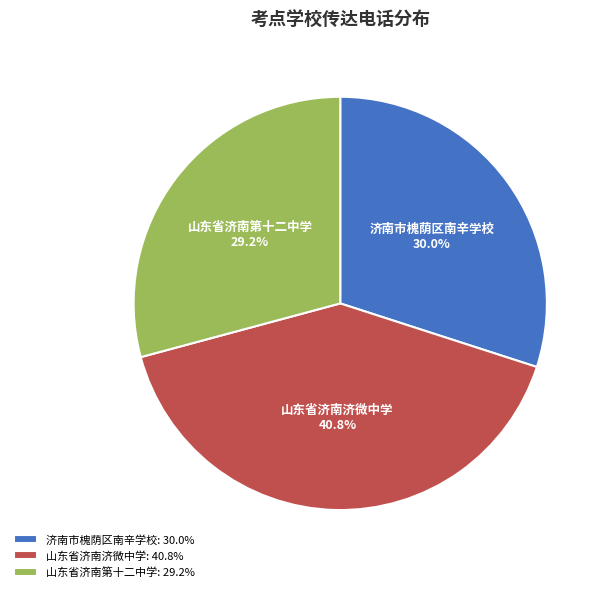

How many segments does this pie chart have?

3